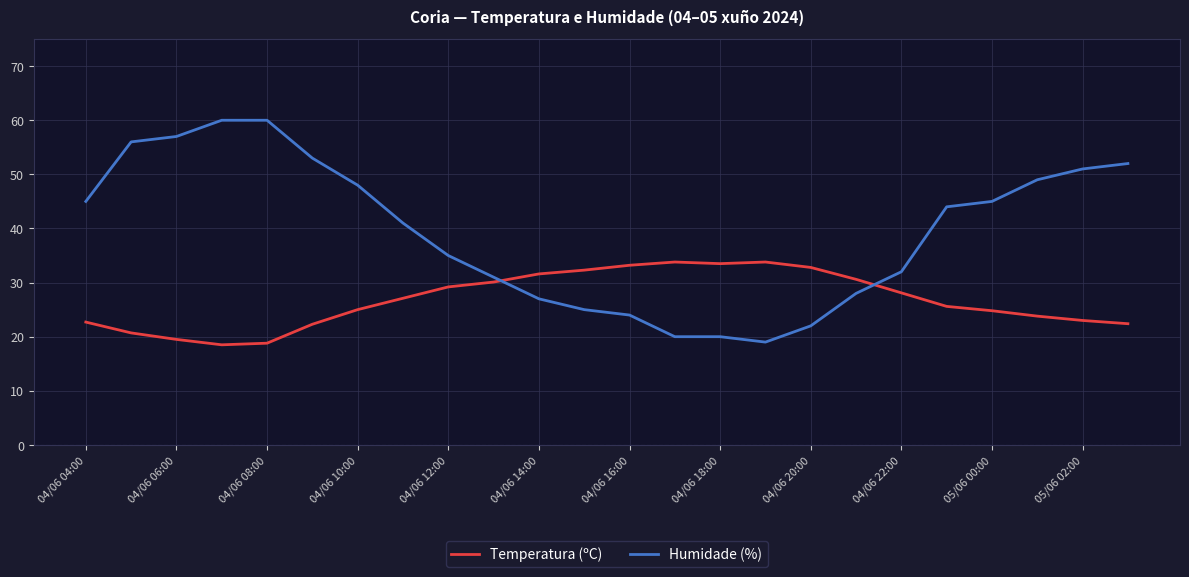

Rank the series by their maximum value, from highest to lowest.

Humidade (%), Temperatura (ºC)